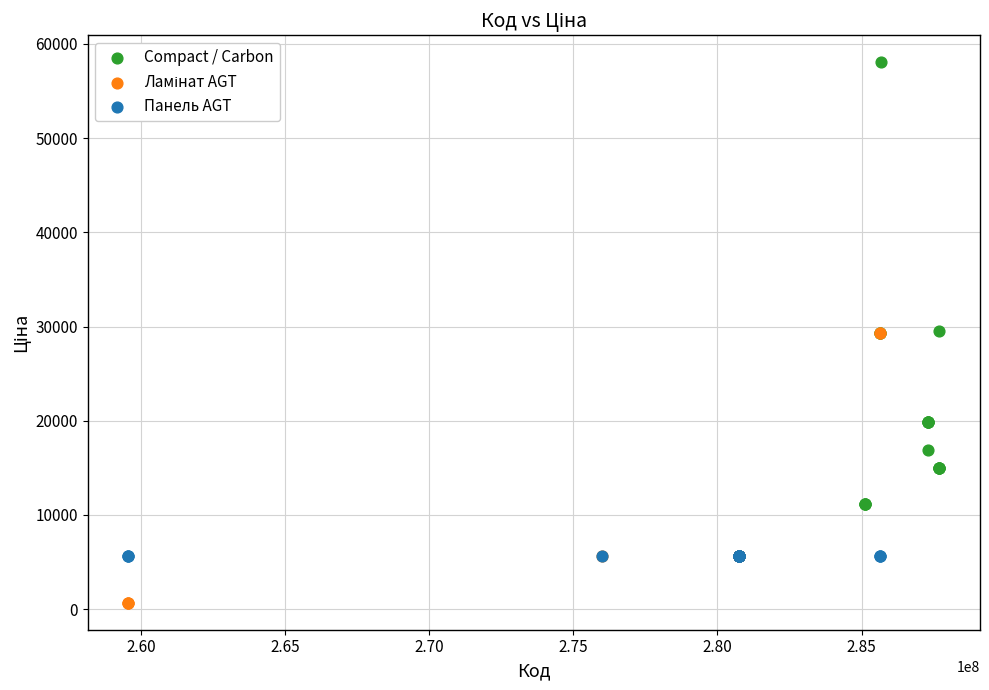

Which series contains the highest Y value?

Compact / Carbon